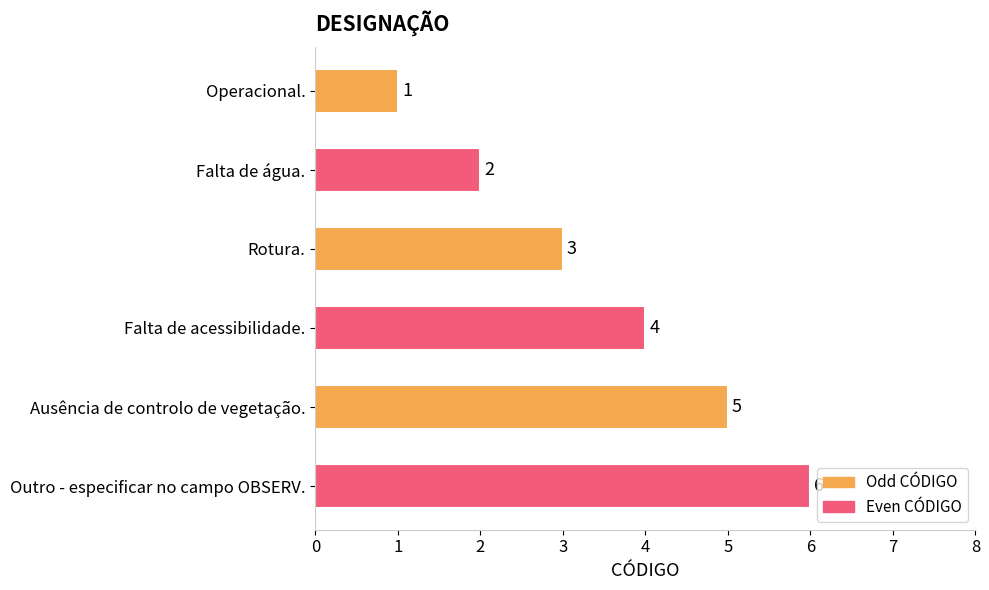

The value at Ausência de controlo de vegetação. is 2. True or false?

False